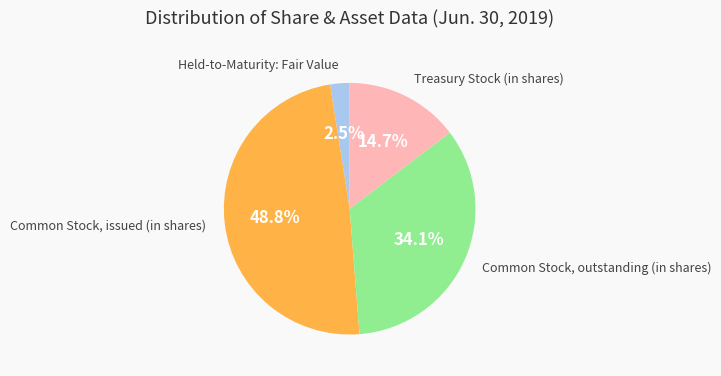

Does any single category account for the majority?

No